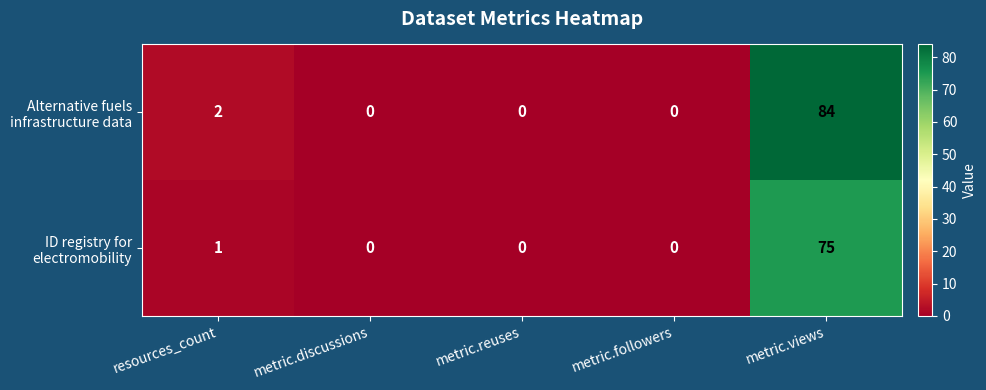

Which category has the highest value across all series?

metric.views